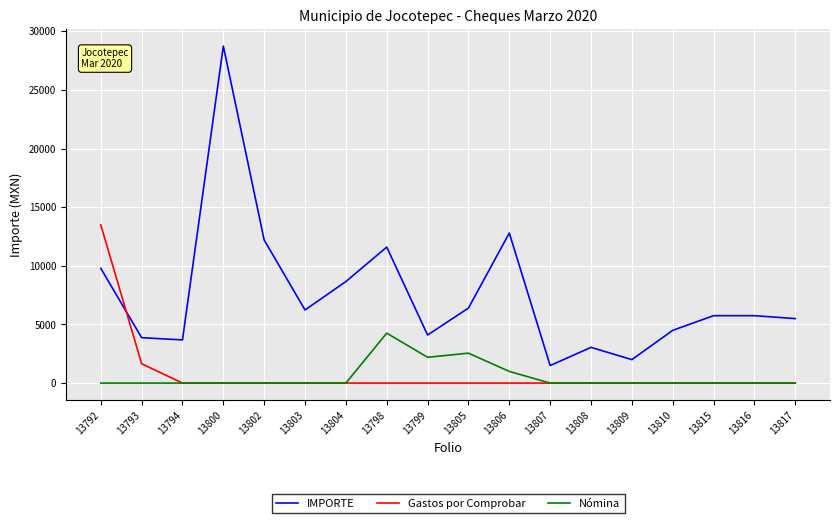

At how many categories does at least one series exceed 9072?

5